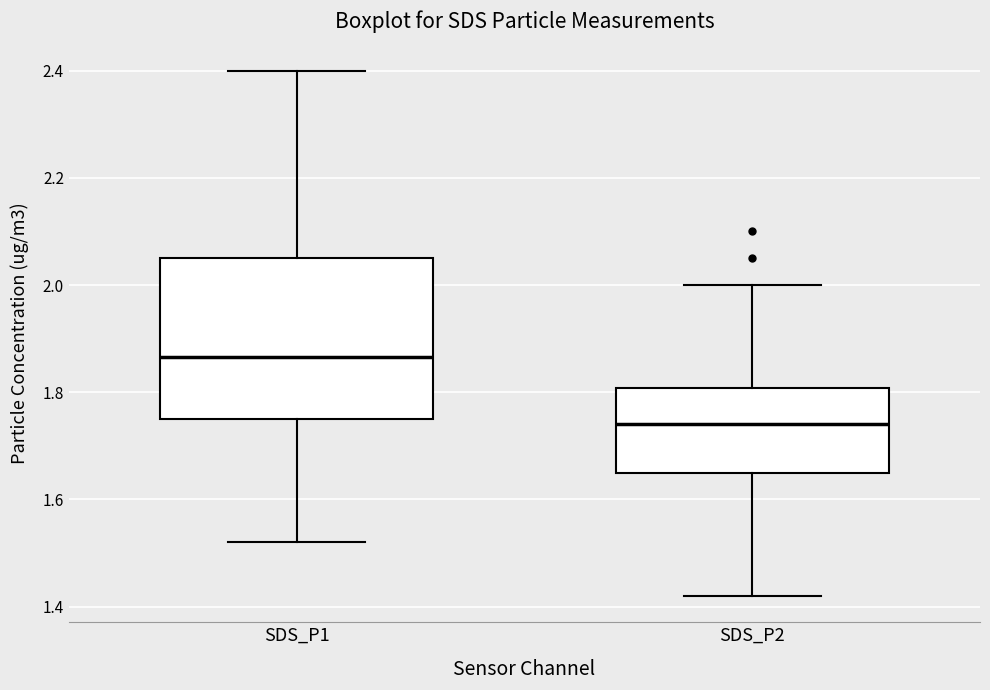

Reading left to right, read every box against the y-axis: the position of its median line, the range the box covers, and the ends of its whiskers. The values are not printed on the chart, so give them approximately, as read against the axis.

SDS_P1: median 1.86, box 1.76 to 2.06, whiskers 1.52 to 2.40
SDS_P2: median 1.74, box 1.66 to 1.80, whiskers 1.42 to 2.00